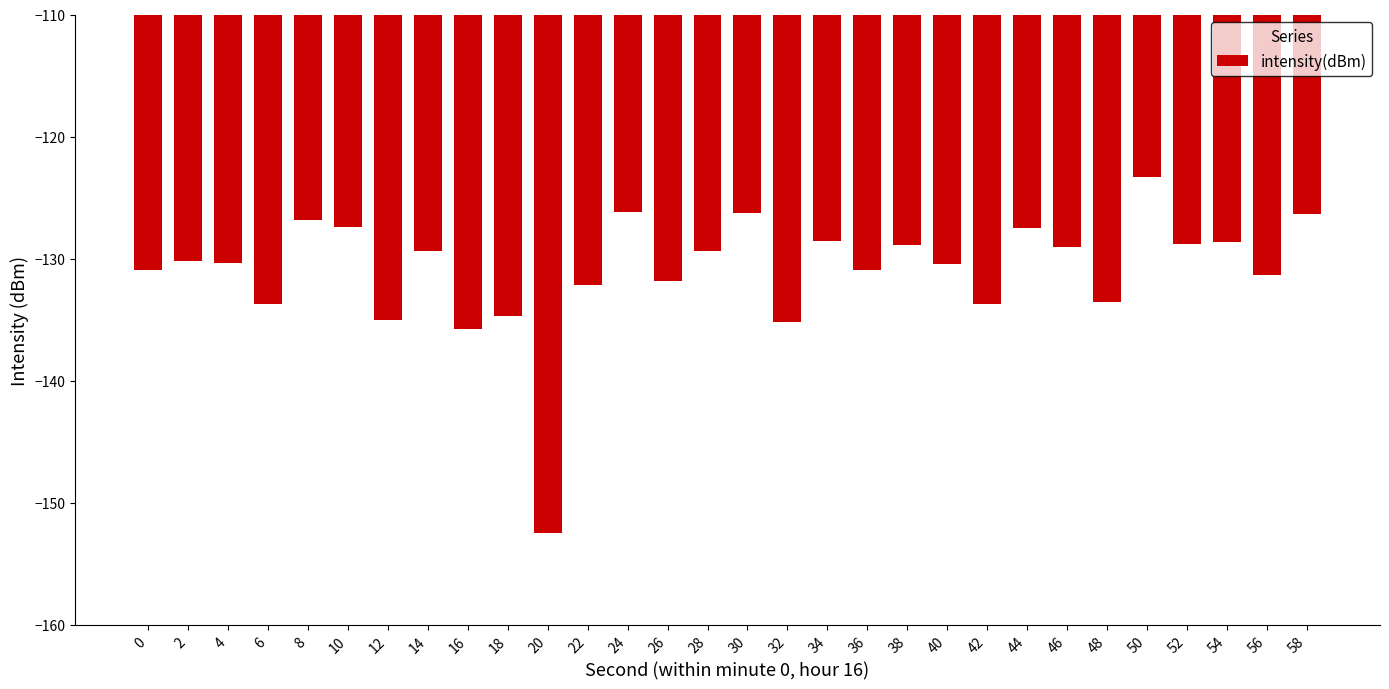

What is the minimum value shown in the chart?

-152.5